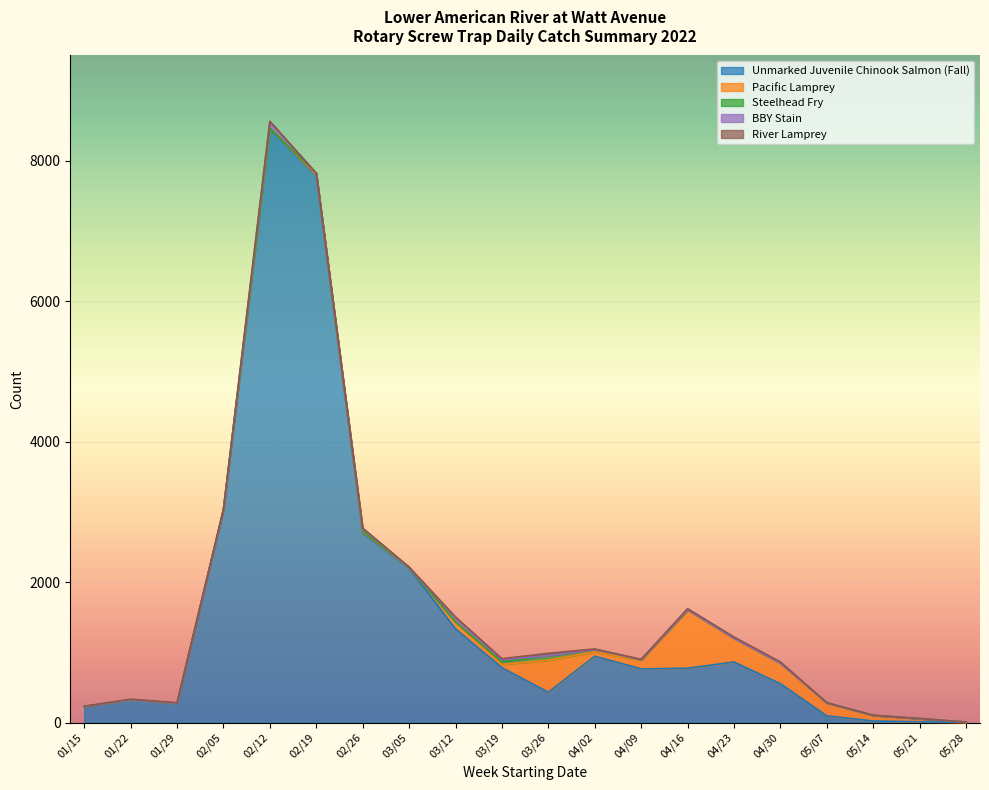

True or false: Steelhead Fry and Unmarked Juvenile Chinook Salmon (Fall) intersect in this chart.

False